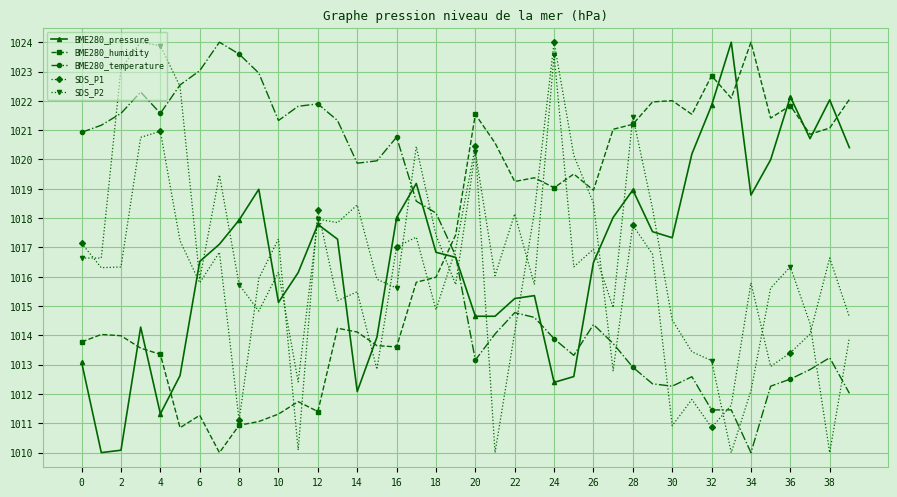

How many values in the BME280_temperature series are below 1016?

20